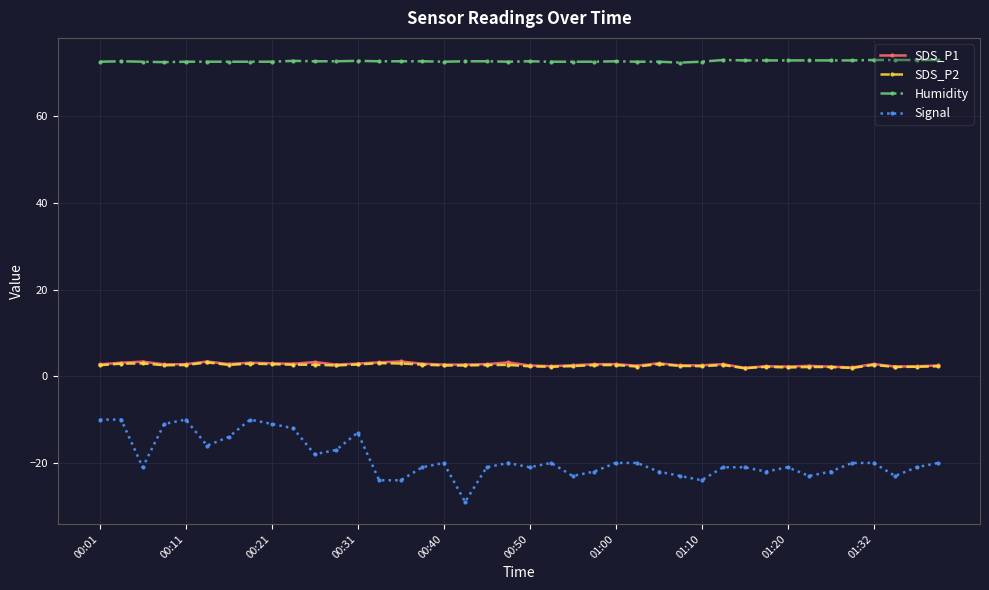

Which series has the largest range (max minus min)?

Signal